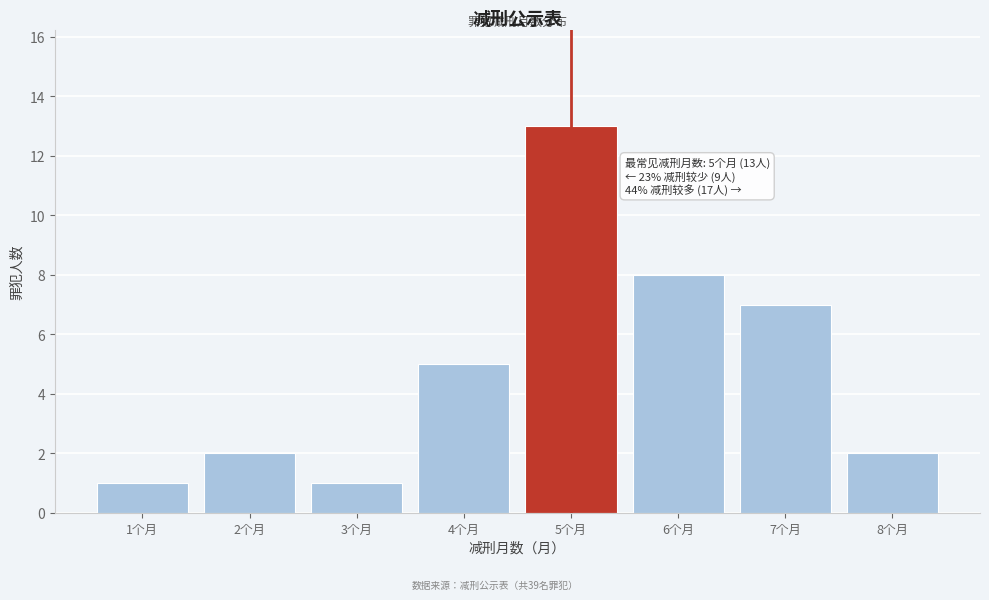

Reading left to right, what are all the values shown in this chart?

1个月=1	2个月=2	3个月=1	4个月=5	5个月=13	6个月=8	7个月=7	8个月=2